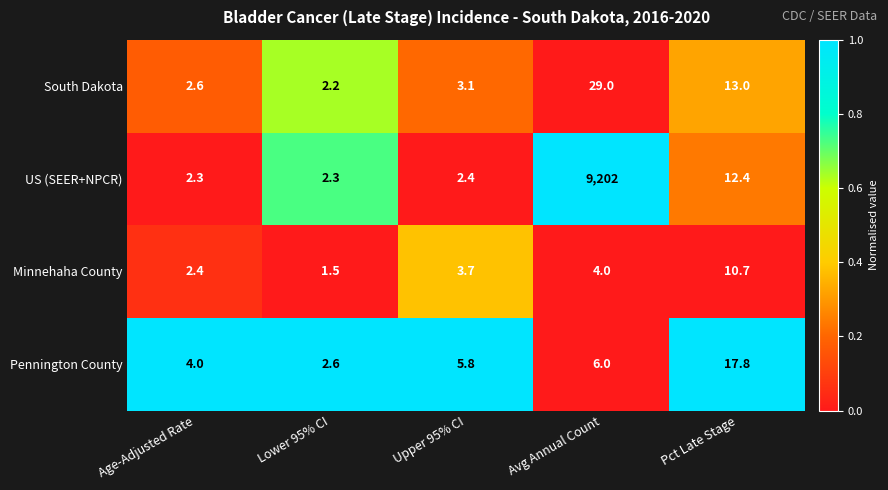

At which label is Minnehaha County closest to 6?

Avg Annual Count